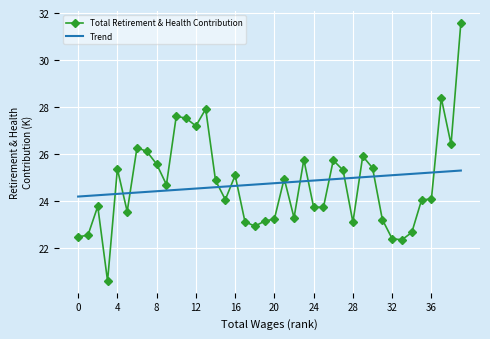

Which series has the widest spread of values?

Total Retirement & Health Contribution